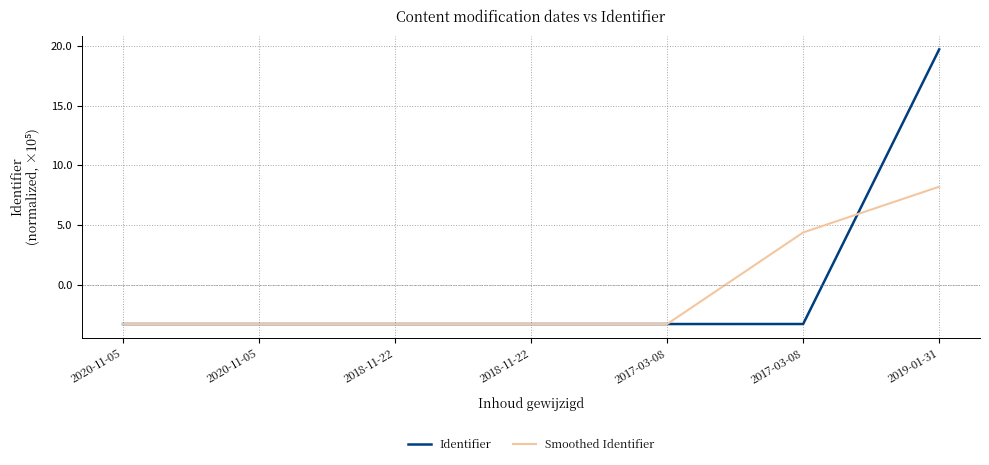

True or false: Smoothed Identifier has more than 0 interior local peaks.

False